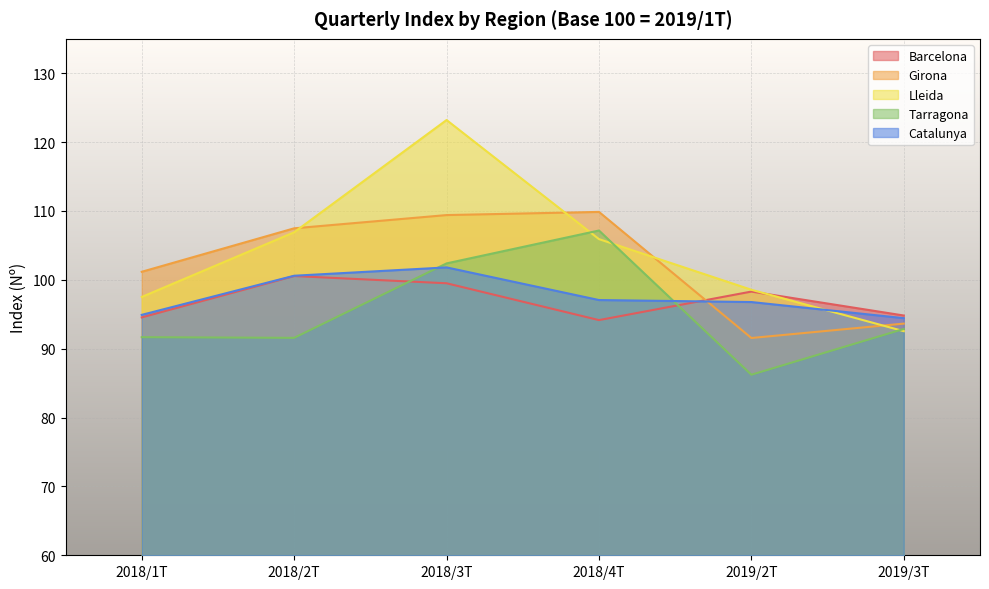

The value of Girona at 2019/2T is 41.4. True or false?

False